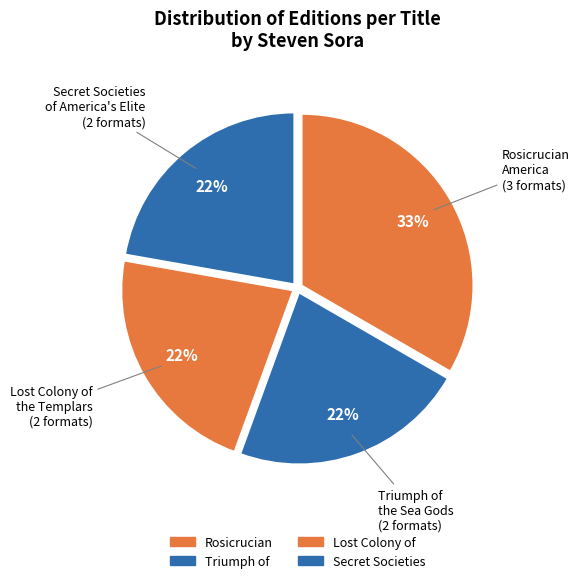

How many slices are in this pie chart?

4